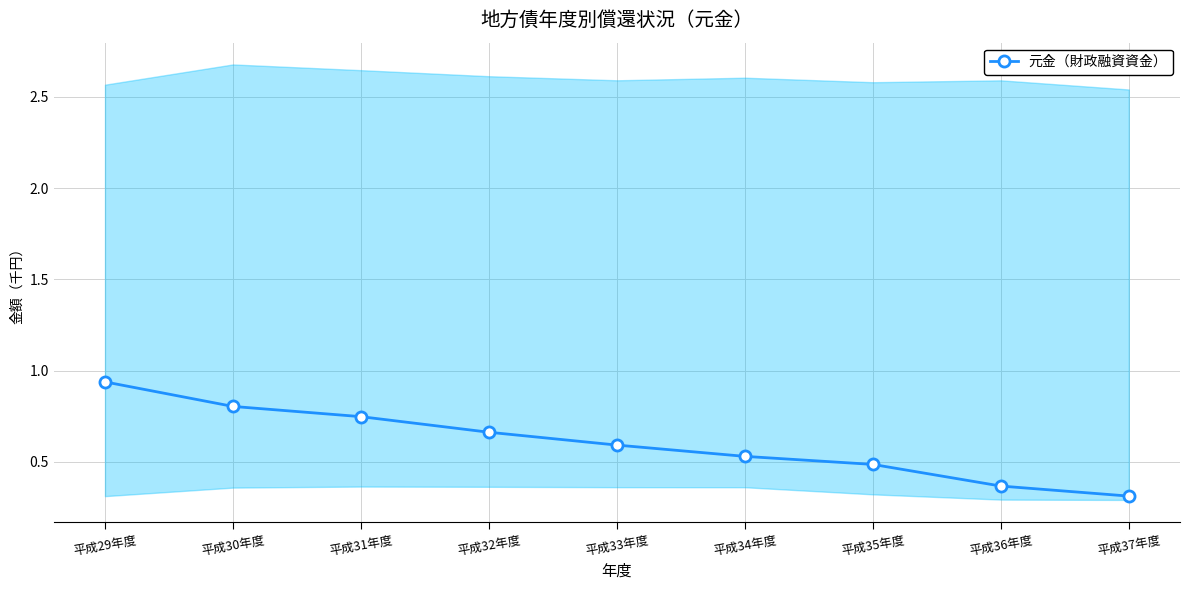

Where is the data nearest to the value 0?

平成37年度